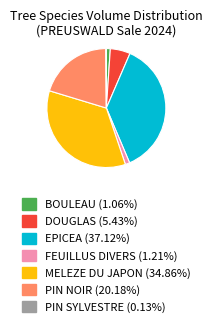

Is there a majority slice in this chart?

No